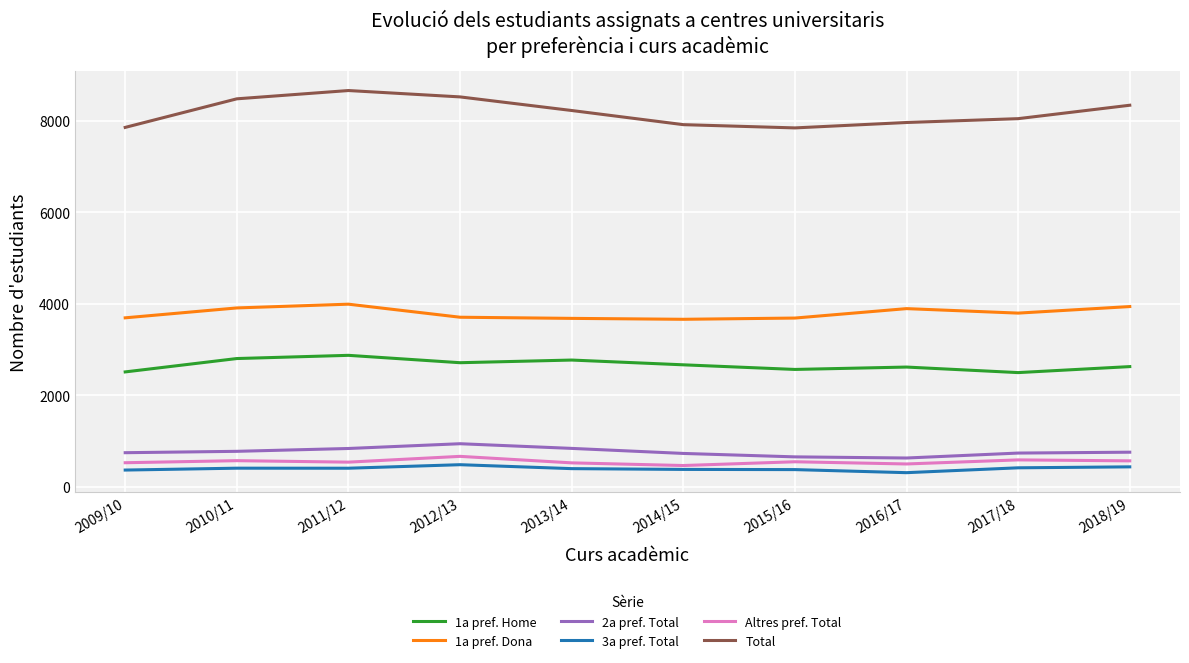

True or false: Altres pref. Total has a value of 570 at 2018/19.

True